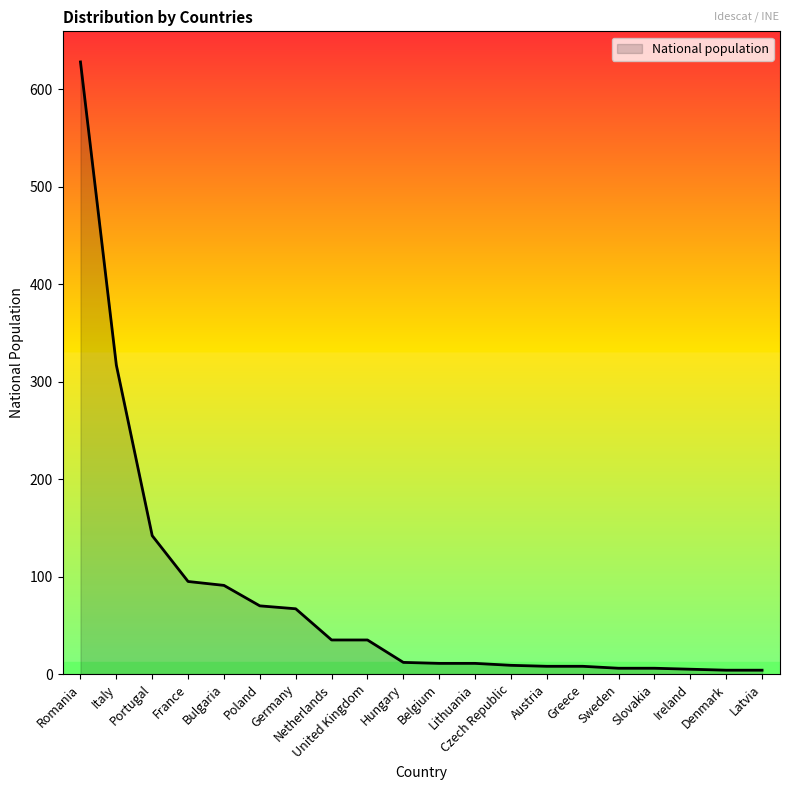

What is the maximum value shown in the chart?

628